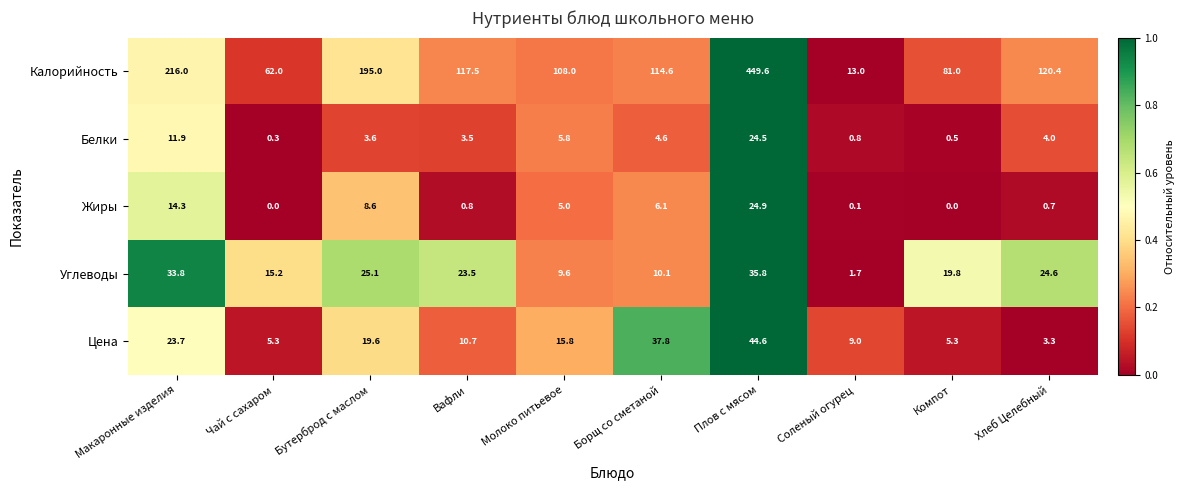

Where does the Калорийность series first go above 117?

Макаронные изделия